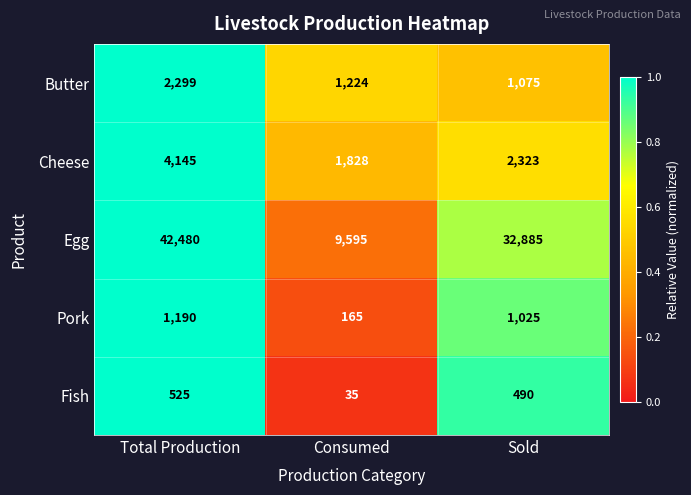

The value of Butter at Consumed is 1224. True or false?

True